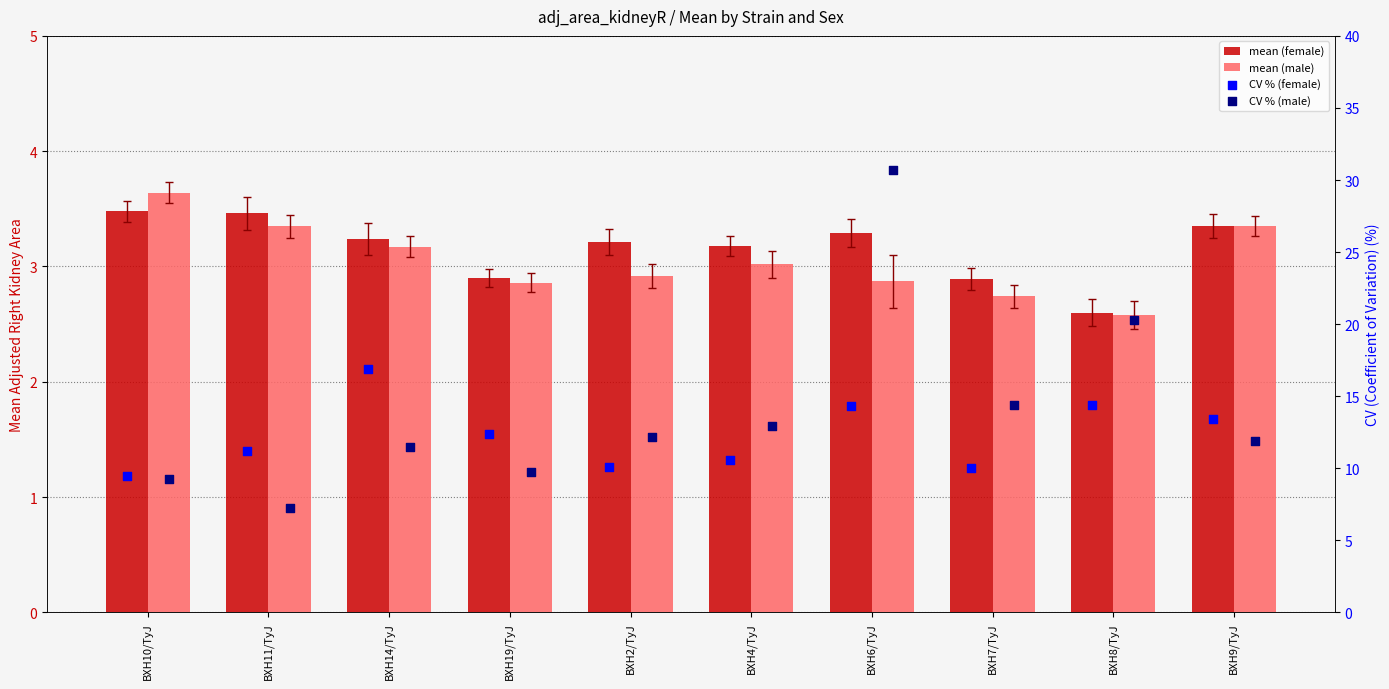

What is the total value across all series at BXH2/TyJ?

28.4